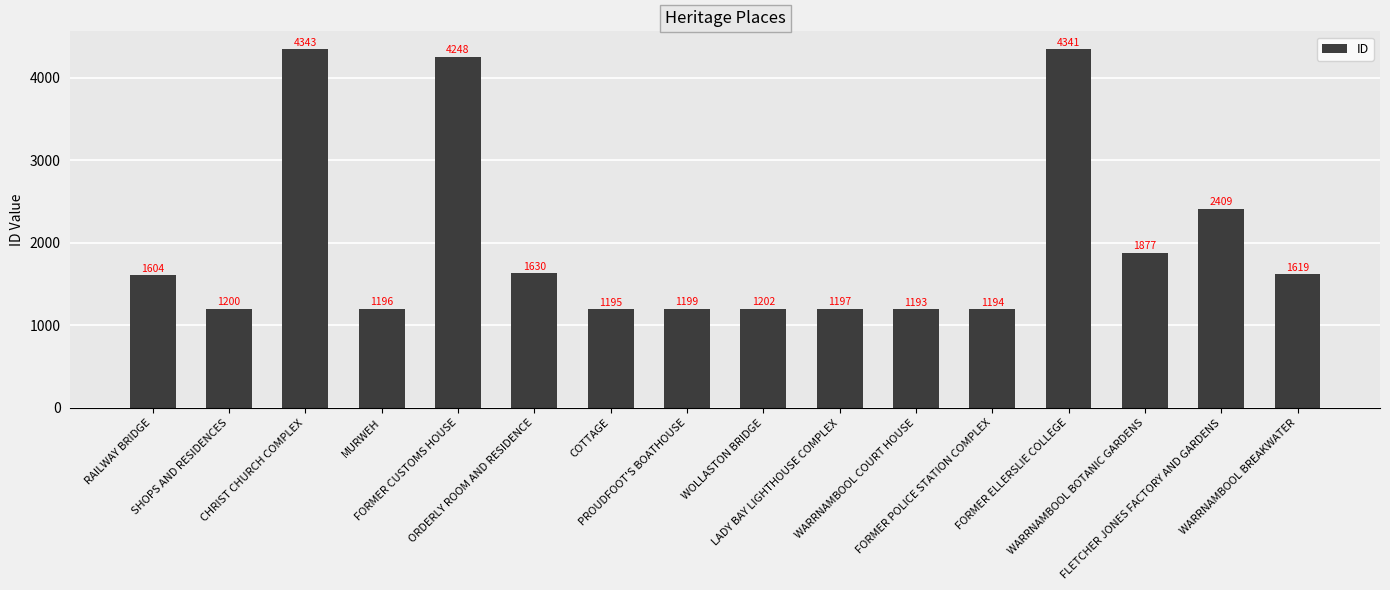

Reading left to right, transcribe all the data shown in this chart.

1604	1200	4343	1196	4248	1630	1195	1199	1202	1197	1193	1194	4341	1877	2409	1619